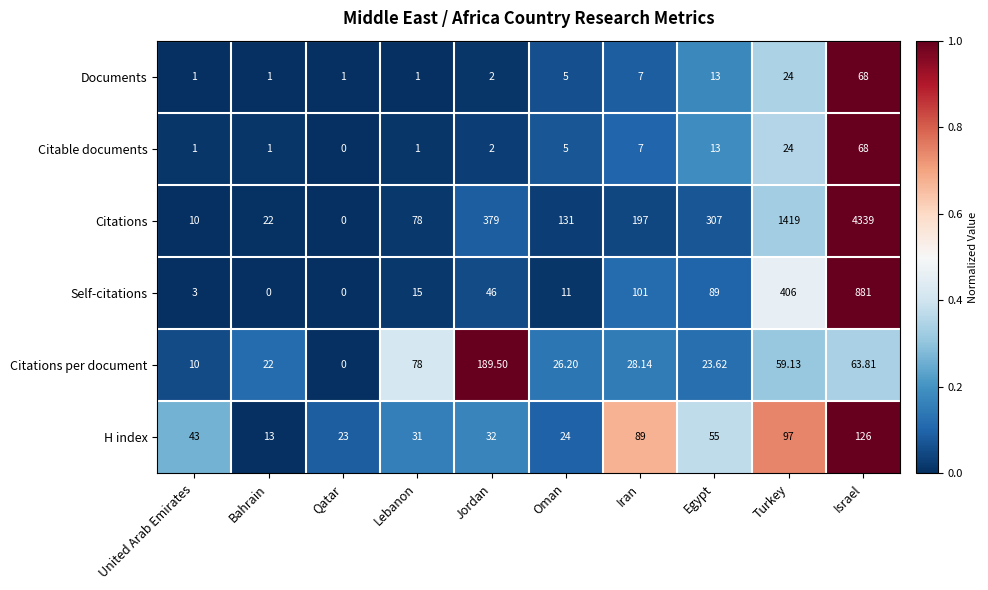

Where does the Citations per document series first go above 28?

Lebanon